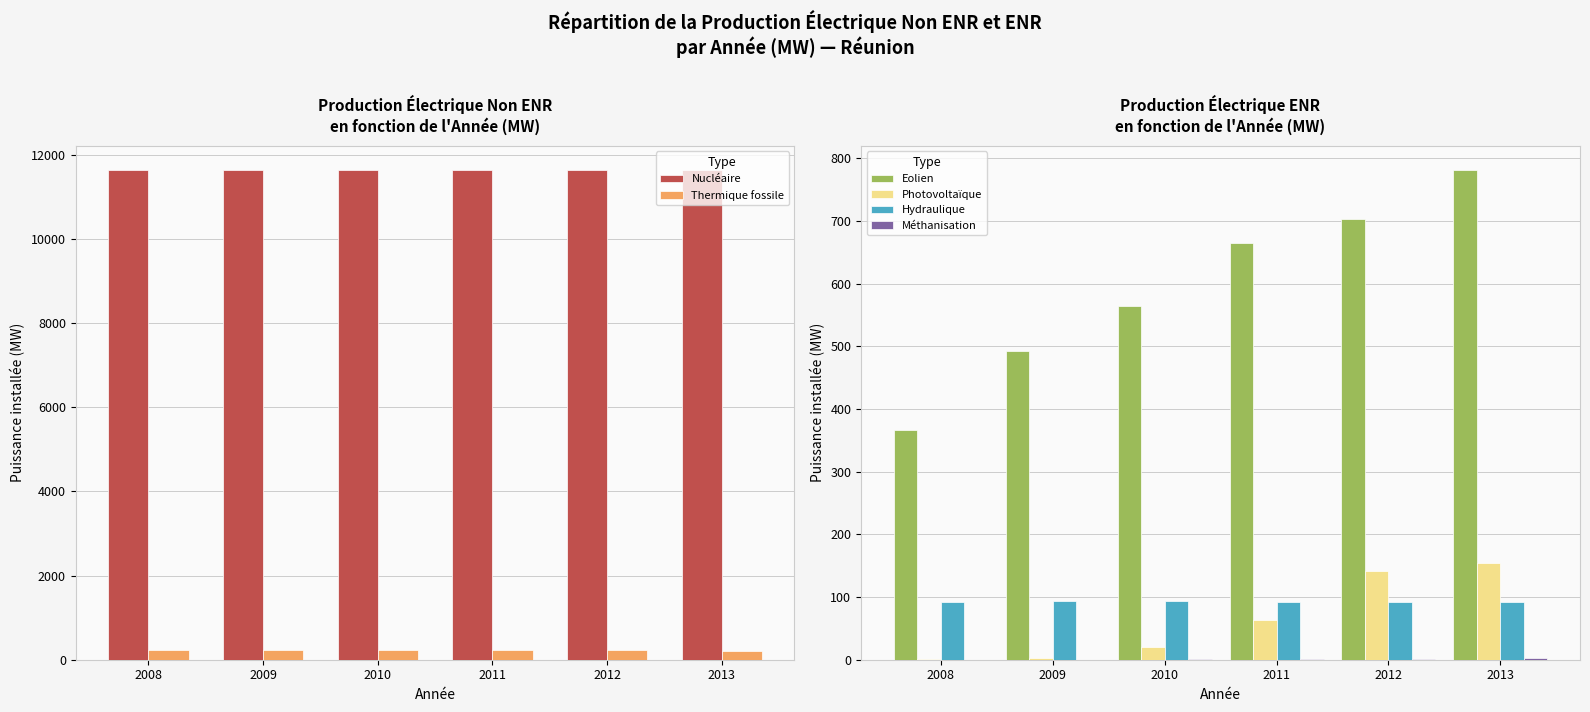

Read the Hydraulique value at 2009.

93.0